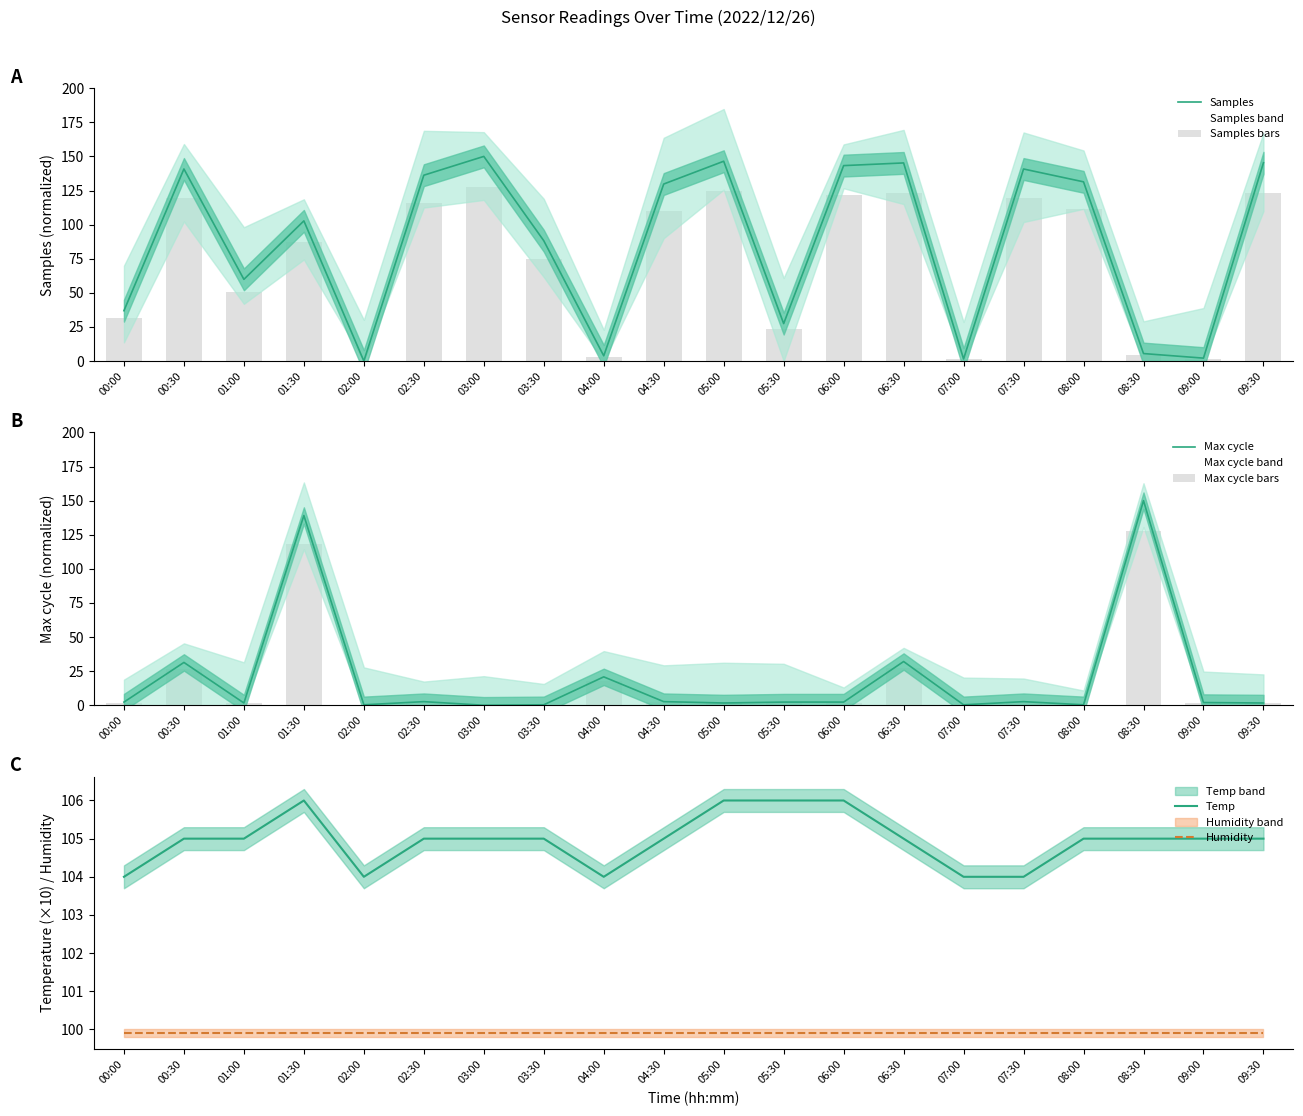

Reading left to right, transcribe all the data shown in this chart.

Samples: 36.9	140.8	59.9	102.7	0.0	136.2	150.0	88.2	3.8	129.7	146.5	27.4	143.3	145.2	1.5	140.8	131.4	5.5	2.1	145.3
Samples bars: 31.4	119.7	50.9	87.3	0.0	115.8	127.5	75.0	3.2	110.3	124.5	23.3	121.8	123.4	1.3	119.7	111.7	4.7	1.8	123.5
Max cycle: 2.3	31.4	1.7	139.1	0.3	2.6	0.0	0.3	20.8	2.6	1.7	2.3	2.3	32.0	0.3	2.6	0.3	150.0	2.0	1.7
Max cycle bars: 2.0	26.7	1.4	118.2	0.3	2.2	0.0	0.3	17.7	2.2	1.4	2.0	2.0	27.2	0.3	2.2	0.3	127.5	1.7	1.4
Temp: 104.0	105.0	105.0	106.0	104.0	105.0	105.0	105.0	104.0	105.0	106.0	106.0	106.0	105.0	104.0	104.0	105.0	105.0	105.0	105.0
Humidity: 99.9	99.9	99.9	99.9	99.9	99.9	99.9	99.9	99.9	99.9	99.9	99.9	99.9	99.9	99.9	99.9	99.9	99.9	99.9	99.9